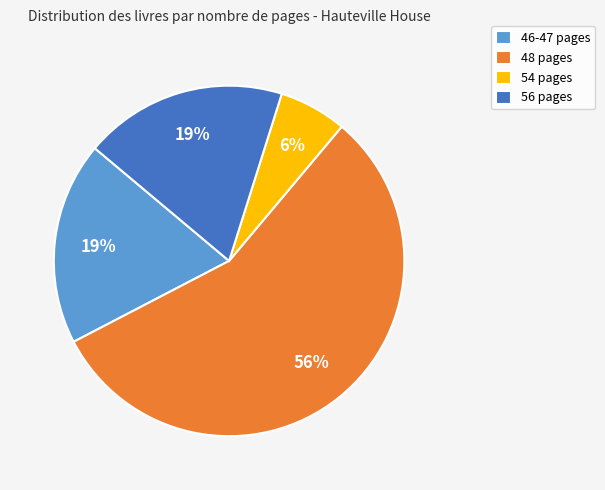

Is the sum of 54 pages and 48 pages greater than half?

Yes